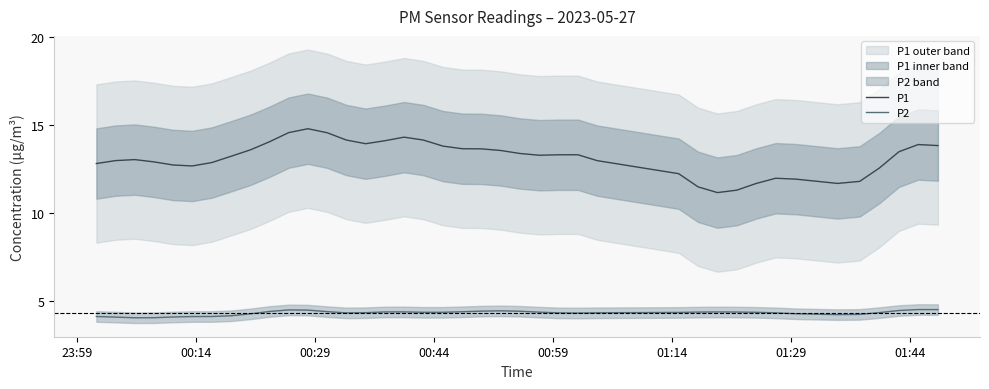

Rank the series by their average value, from lowest to highest.

P2, P1